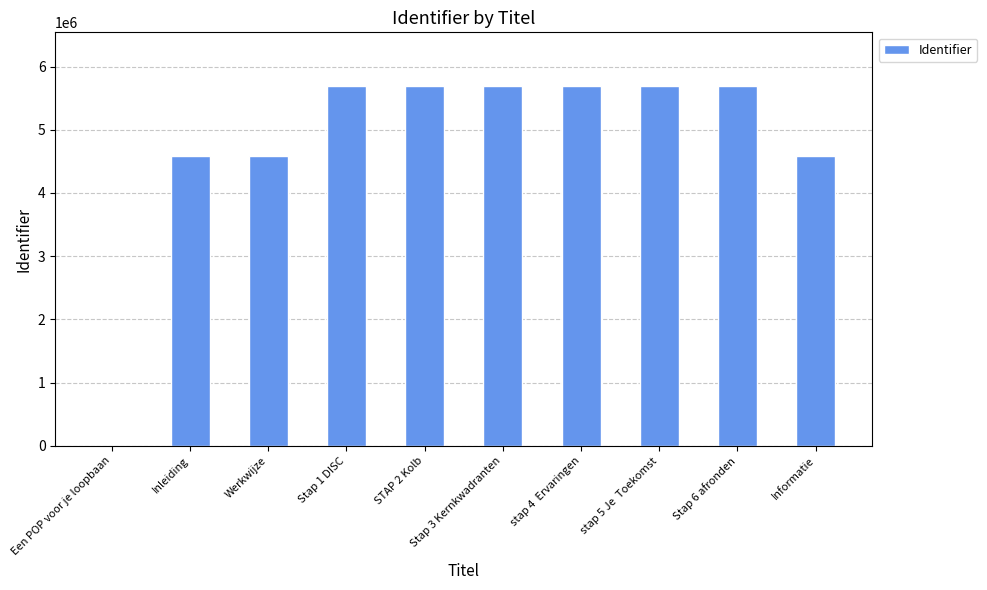

What is the change in value from Een POP voor je loopbaan to Stap 3 Kernkwadranten?

+5687639